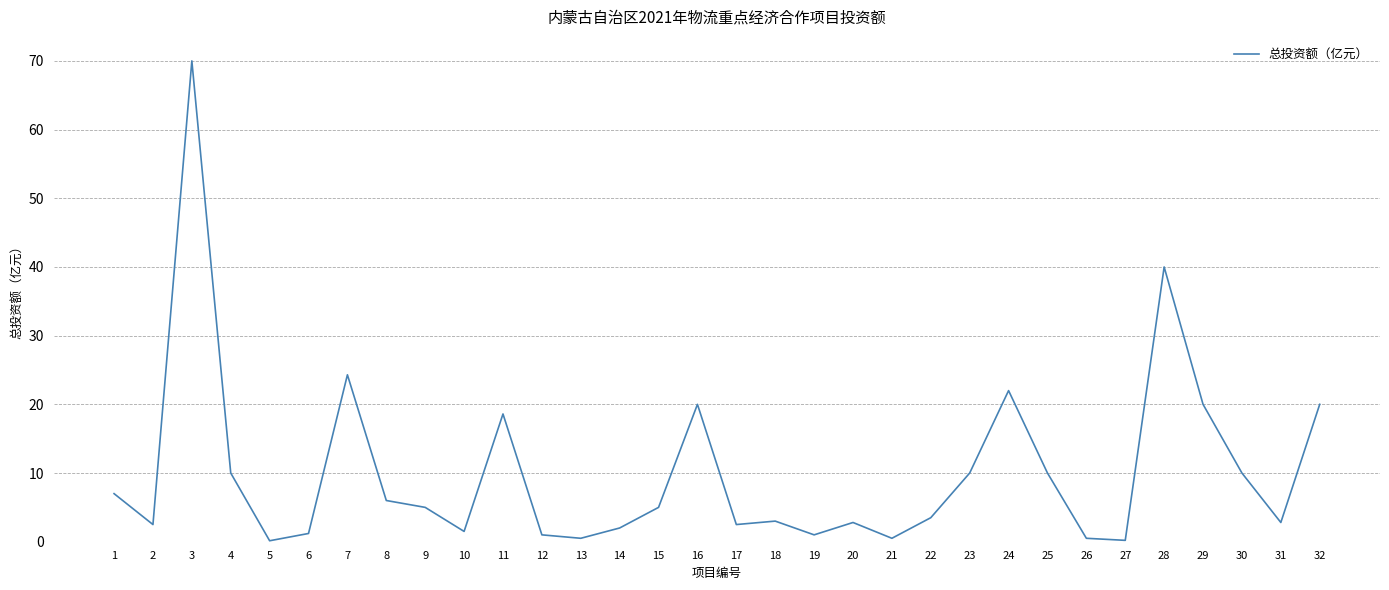

What is the change in value from 11 to 18?

-15.6